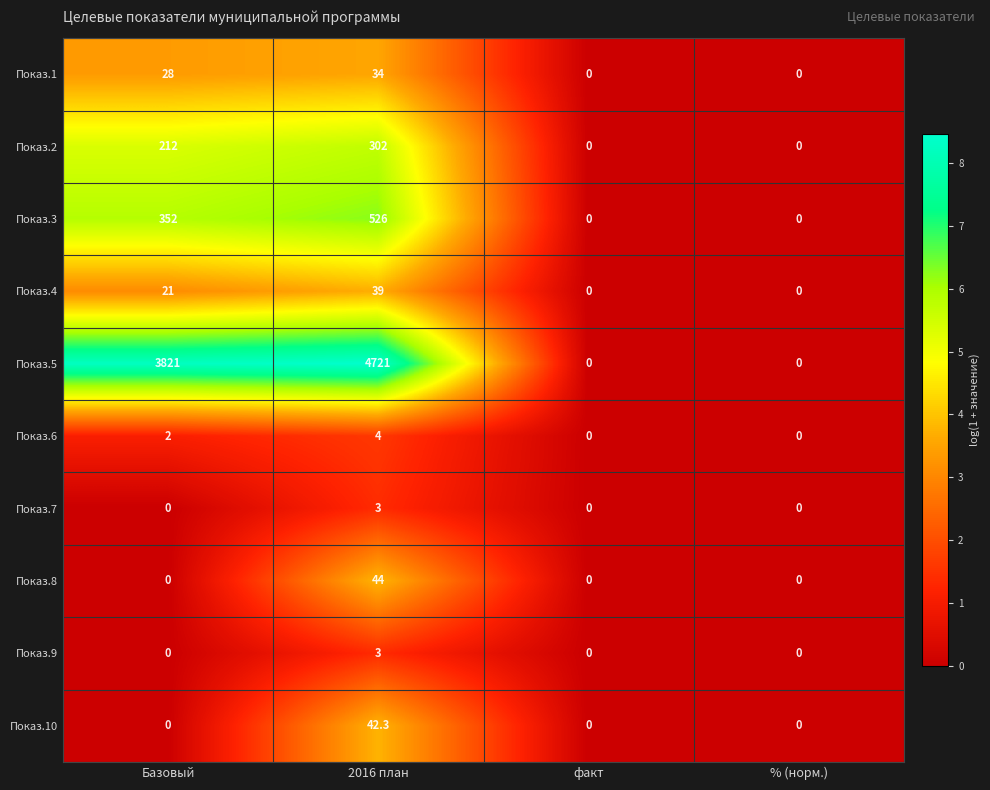

What is the maximum value for Показ.6?

4.0